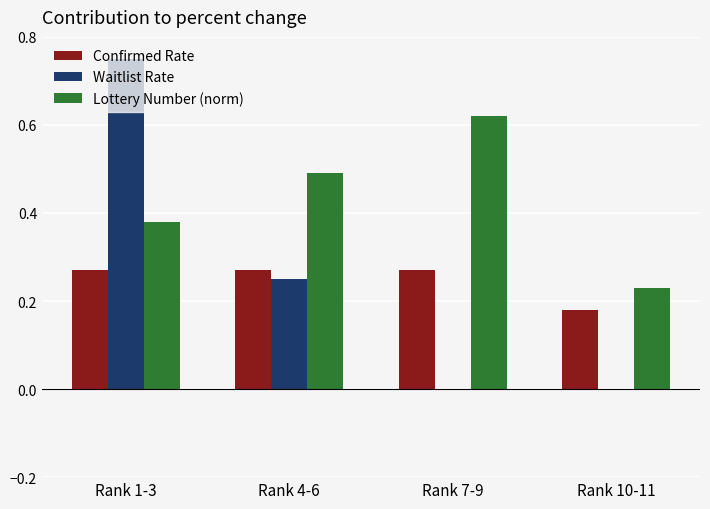

The value of Lottery Number (norm) at Rank 7-9 is 0.2. True or false?

False